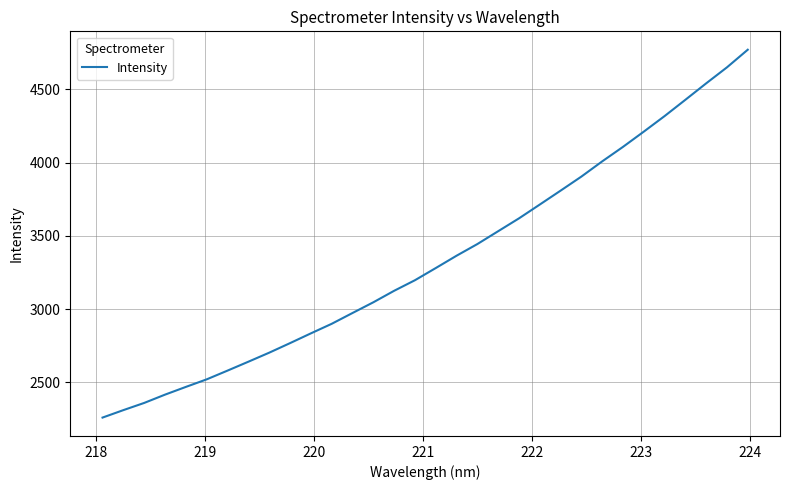

What is the difference between the maximum and minimum values?

2509.3